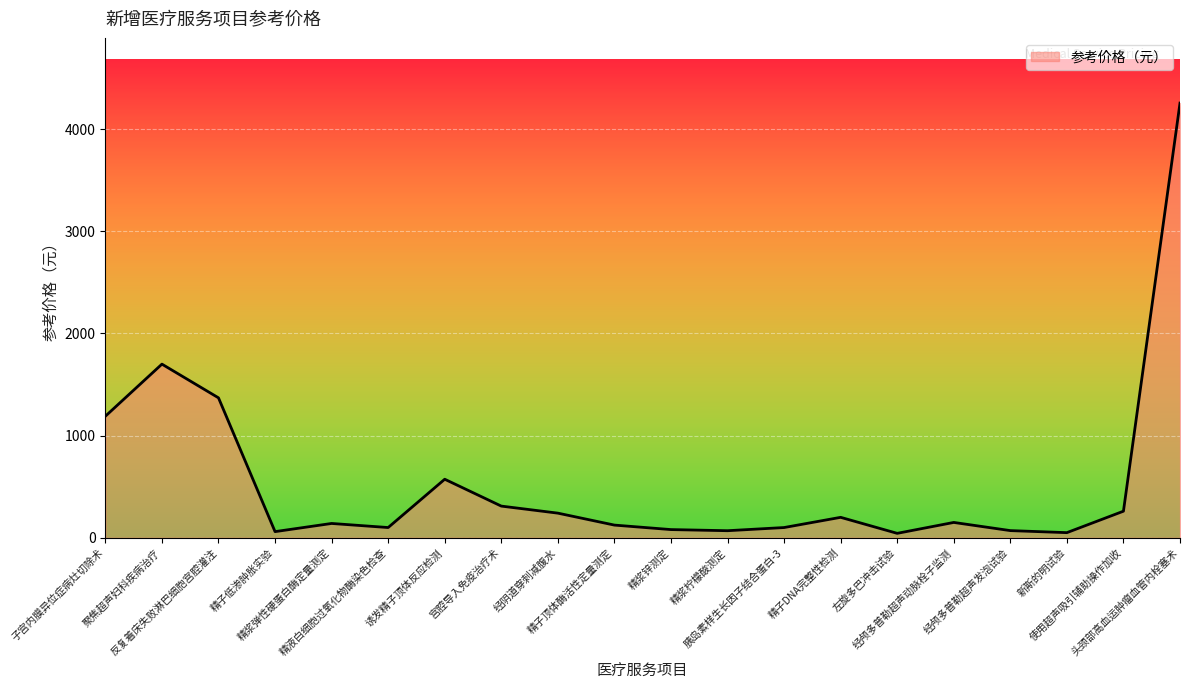

What is the average value?

554.3